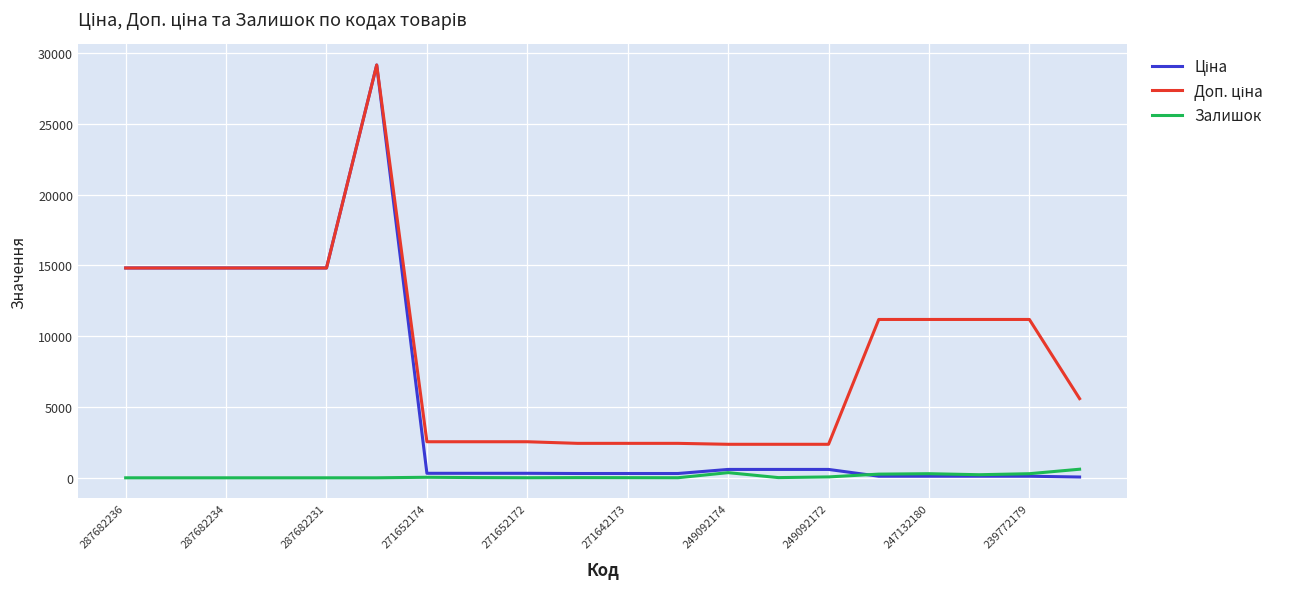

How many lines are shown in the chart?

3